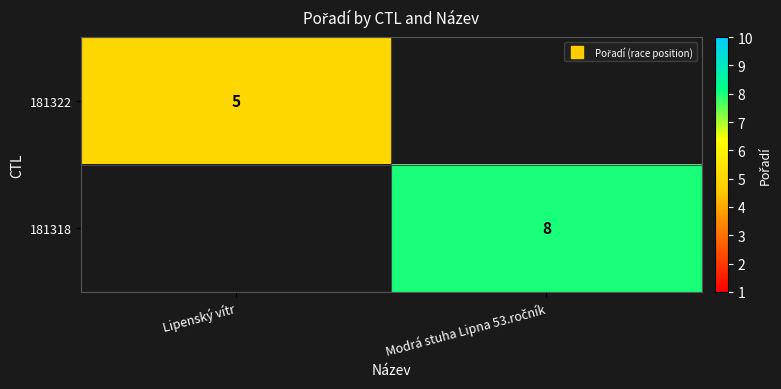

Which series has the widest spread of values?

181322